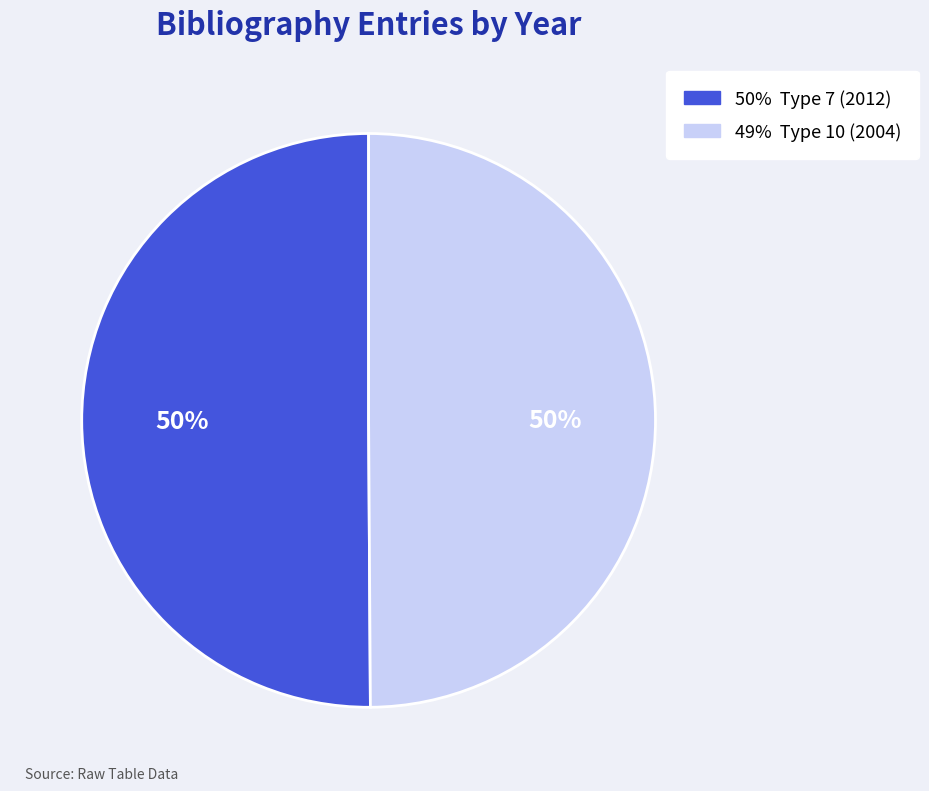

To the nearest percent, what is the average slice percentage?

50%